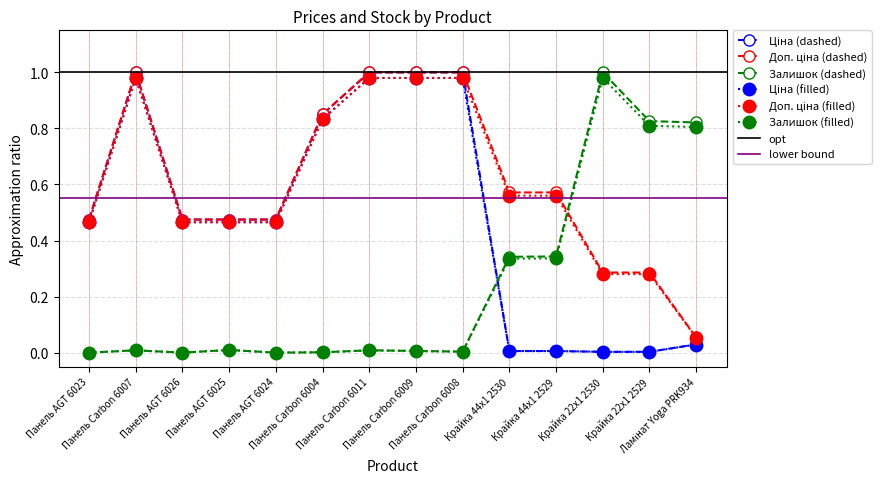

What is the spread (max minus min) of values at Панель AGT 6025?

0.5